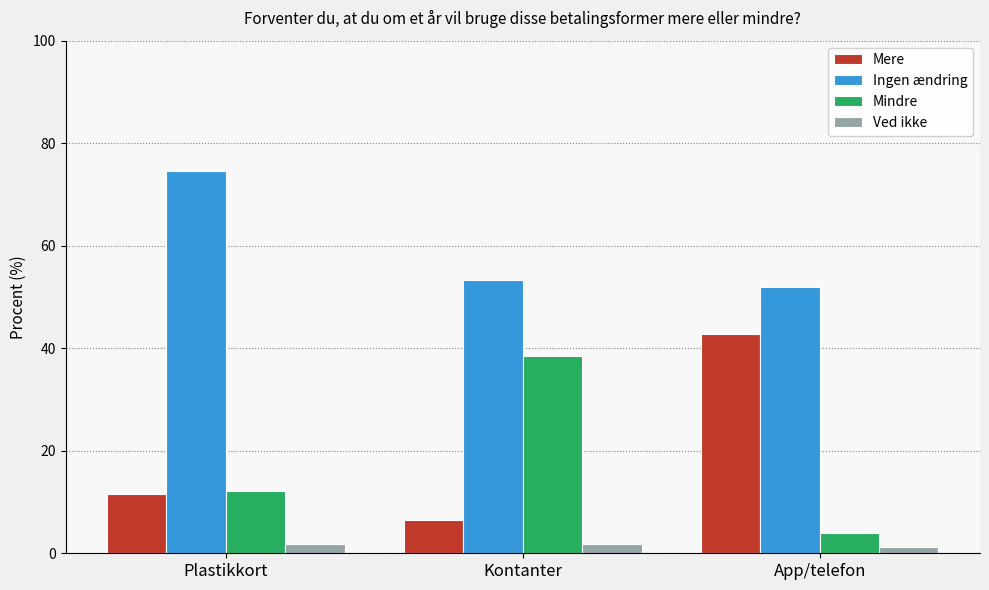

How many categories are shown in the chart?

3